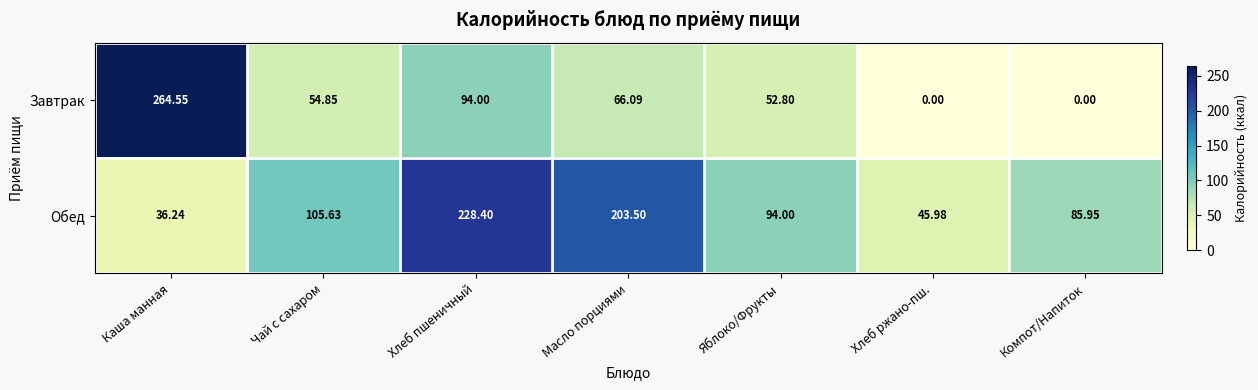

At which label is Завтрак closest to 132?

Хлеб пшеничный